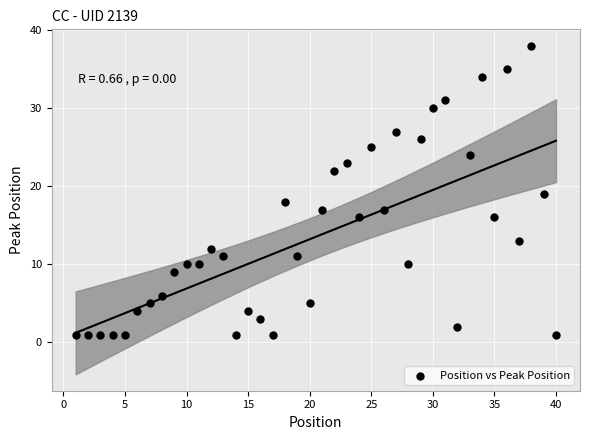

What is the range of Y values (max minus min)?

37